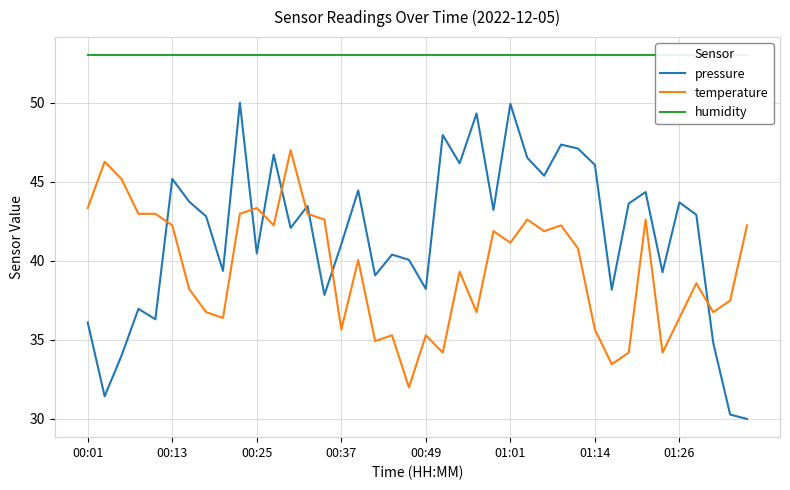

Reading left to right, what are all the values shown in this chart?

pressure: 36.1	31.4	34.0	37.0	36.3	45.2	43.7	42.8	39.4	50.0	40.5	46.7	42.1	43.5	37.8	41.0	44.5	39.1	40.4	40.1	38.2	48.0	46.2	49.3	43.2	49.9	46.5	45.4	47.4	47.1	46.1	38.2	43.6	44.4	39.3	43.7	42.9	34.8	30.3	30.0
temperature: 43.3	46.3	45.2	43.0	43.0	42.2	38.2	36.8	36.4	43.0	43.3	42.2	47.0	43.0	42.6	35.7	40.0	34.9	35.3	32.0	35.3	34.2	39.3	36.8	41.9	41.1	42.6	41.9	42.2	40.8	35.7	33.5	34.2	42.6	34.2	36.4	38.6	36.8	37.5	42.2
humidity: 53.0	53.0	53.0	53.0	53.0	53.0	53.0	53.0	53.0	53.0	53.0	53.0	53.0	53.0	53.0	53.0	53.0	53.0	53.0	53.0	53.0	53.0	53.0	53.0	53.0	53.0	53.0	53.0	53.0	53.0	53.0	53.0	53.0	53.0	53.0	53.0	53.0	53.0	53.0	53.0